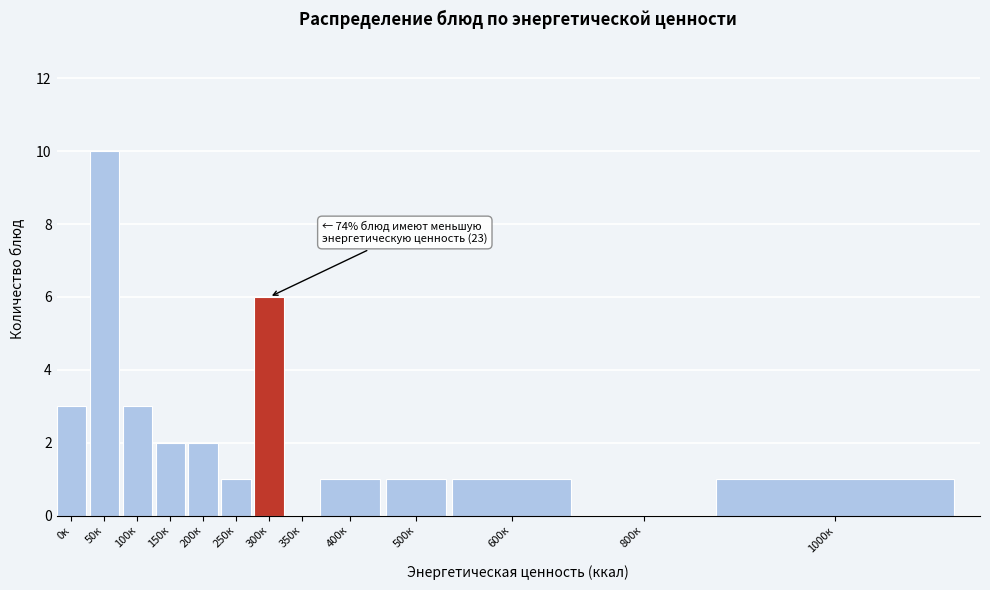

Reading left to right, extract all data points from this chart.

0к=3	50к=10	100к=3	150к=2	200к=2	250к=1	300к=6	350к=0	400к=1	500к=1	600к=1	800к=0	1000к=1